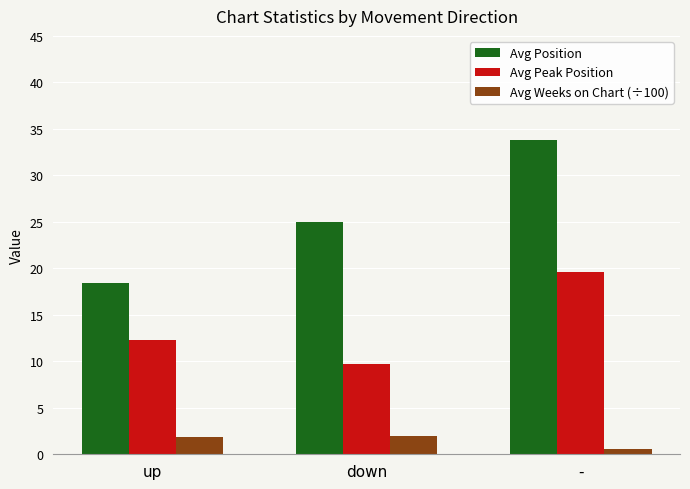

At which label is Avg Weeks on Chart (÷100) closest to 1?

-